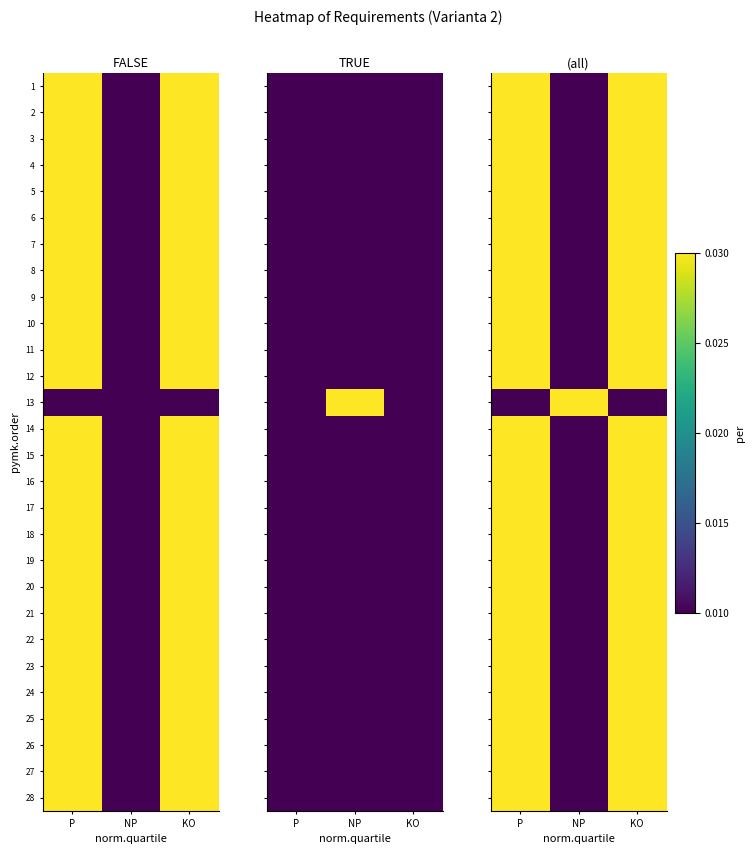

Which has a higher value, KO or P?

KO